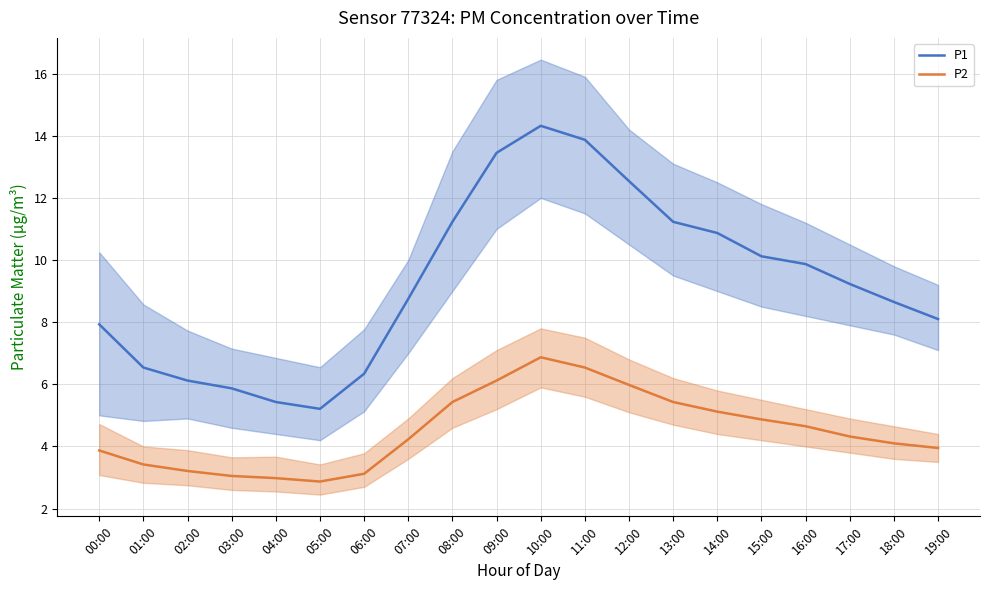

Which series changed the most between 03:00 and 11:00?

P1